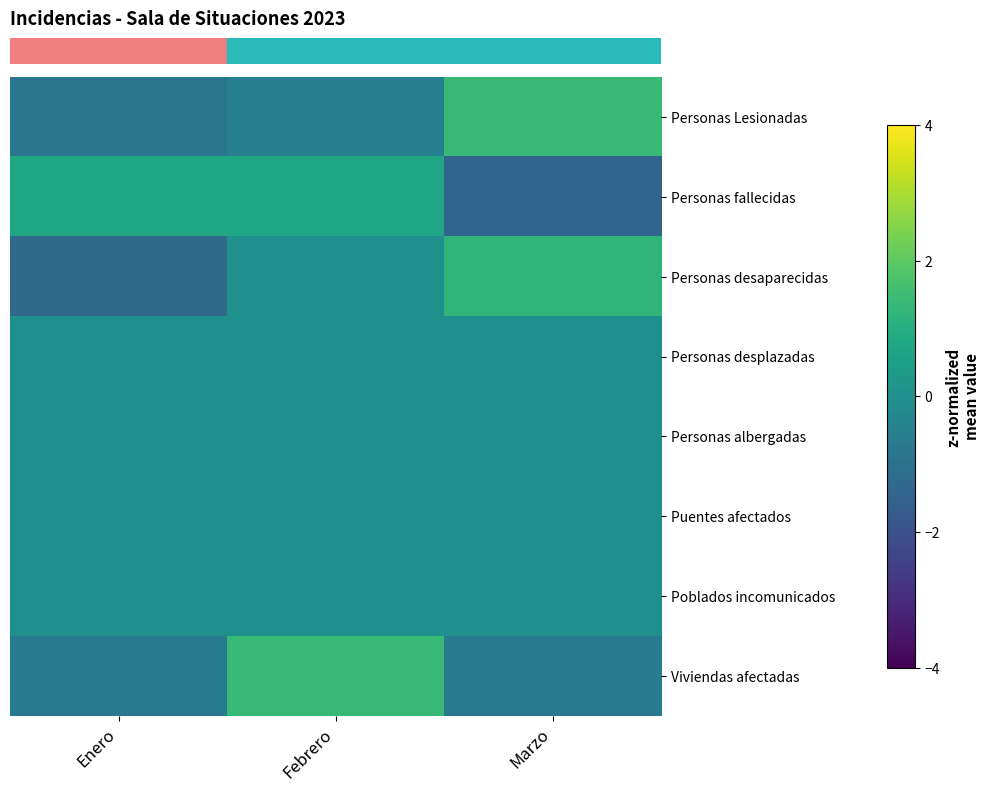

Which has a higher value, Enero or Febrero?

Febrero